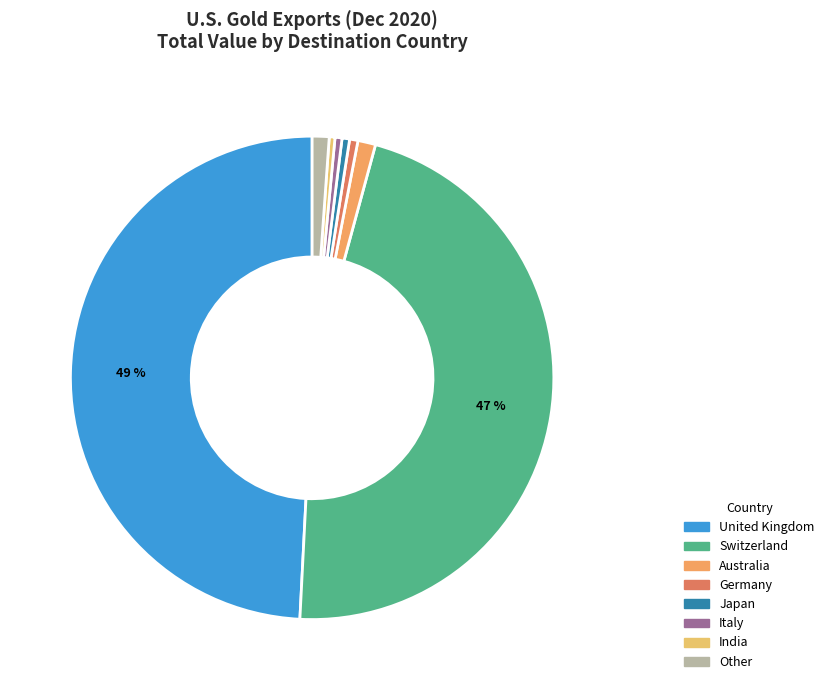

To the nearest percent, what is the difference between the largest and smallest slice percentages?

49%